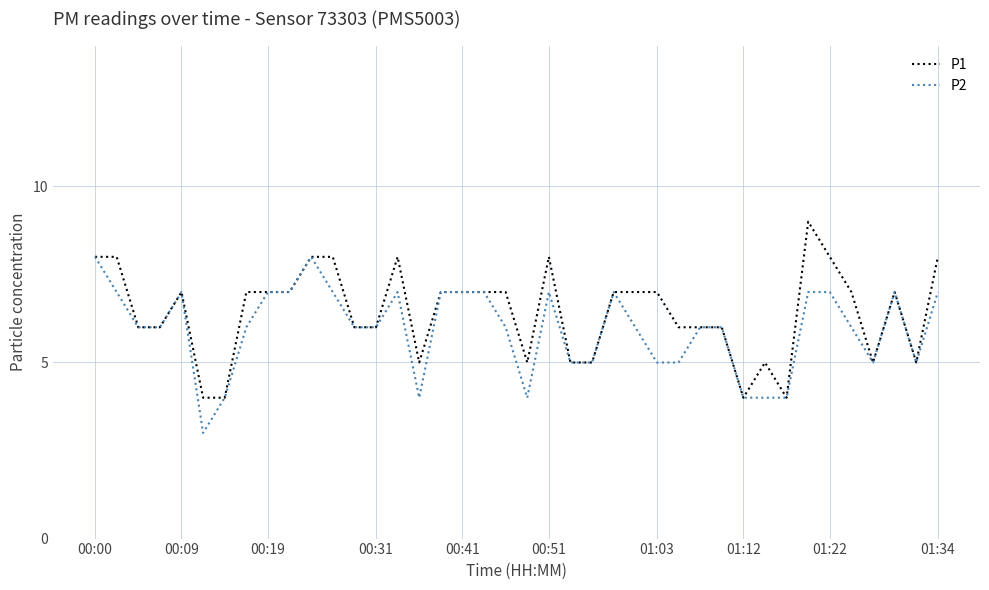

What is the maximum value for P2?

8